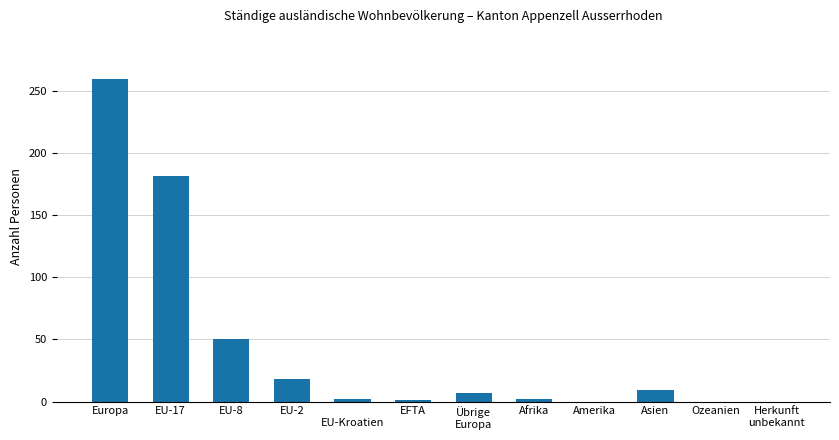

Where is the data nearest to the value 129?

EU-17